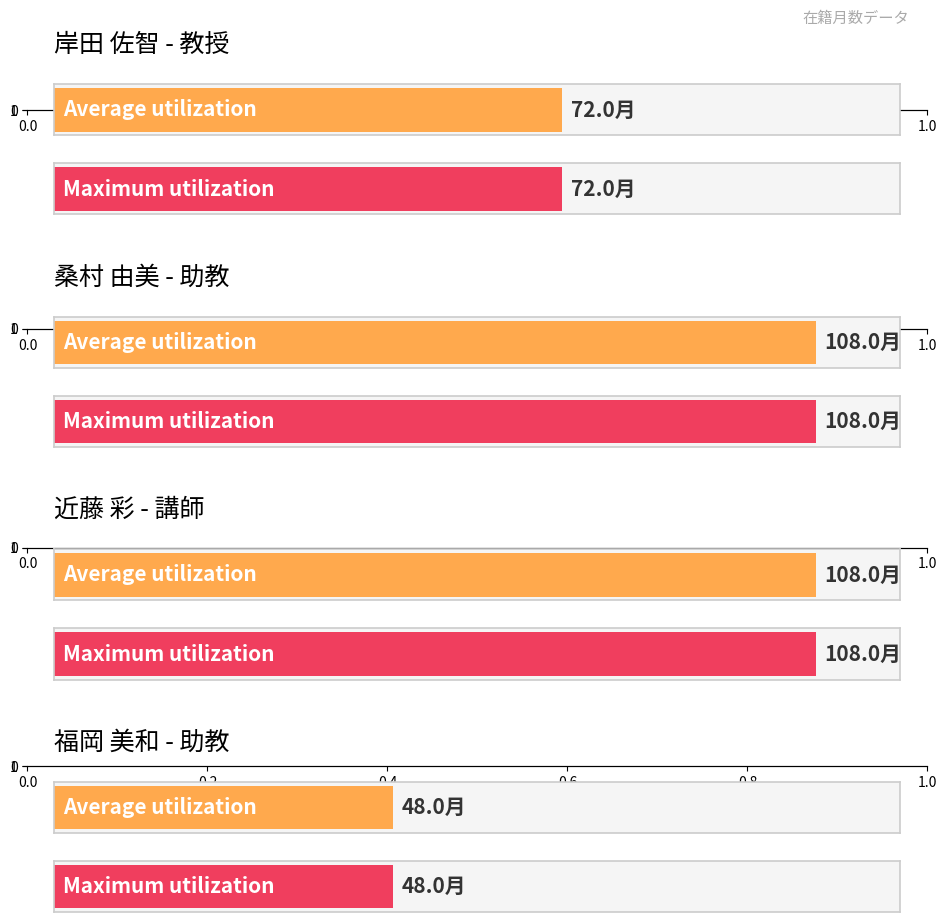

At how many categories does at least one series exceed 26?

4